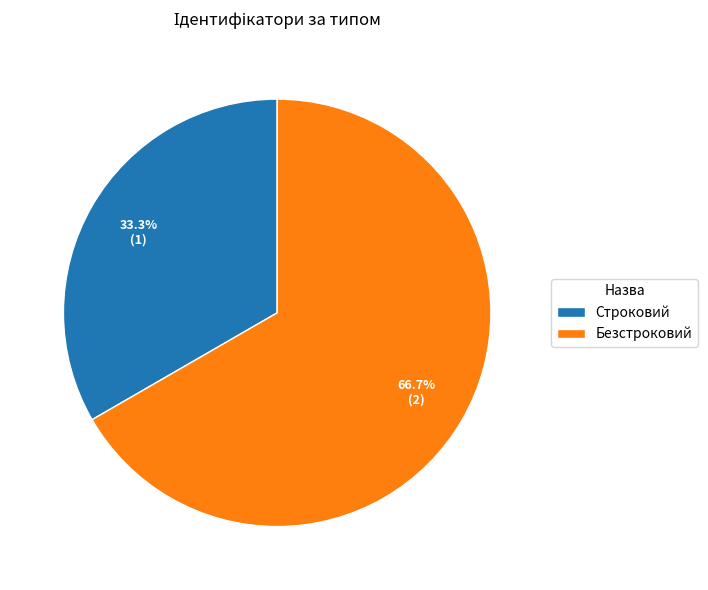

Which has a higher value, Строковий or Безстроковий?

Безстроковий